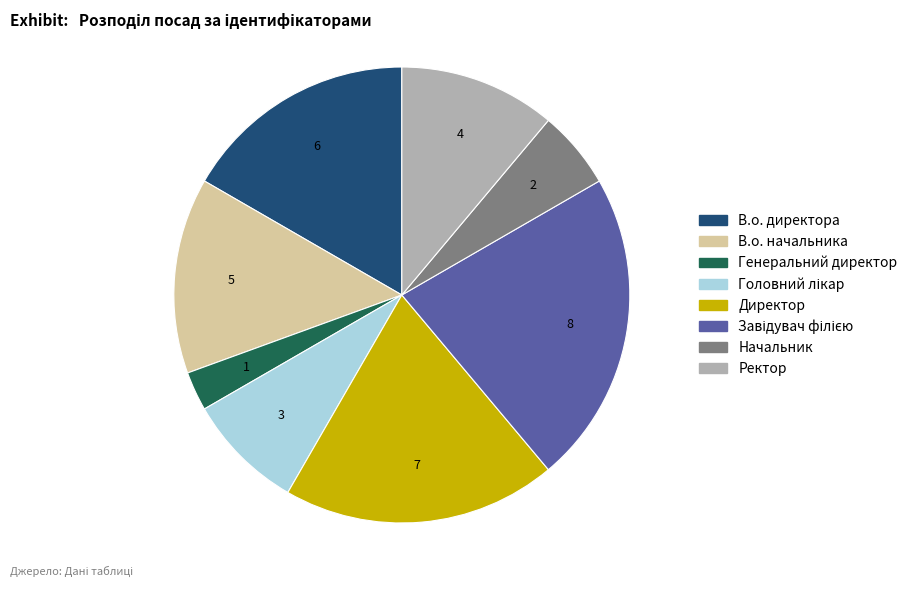

Combined, do Ректор and В.о. начальника account for over 50%?

No